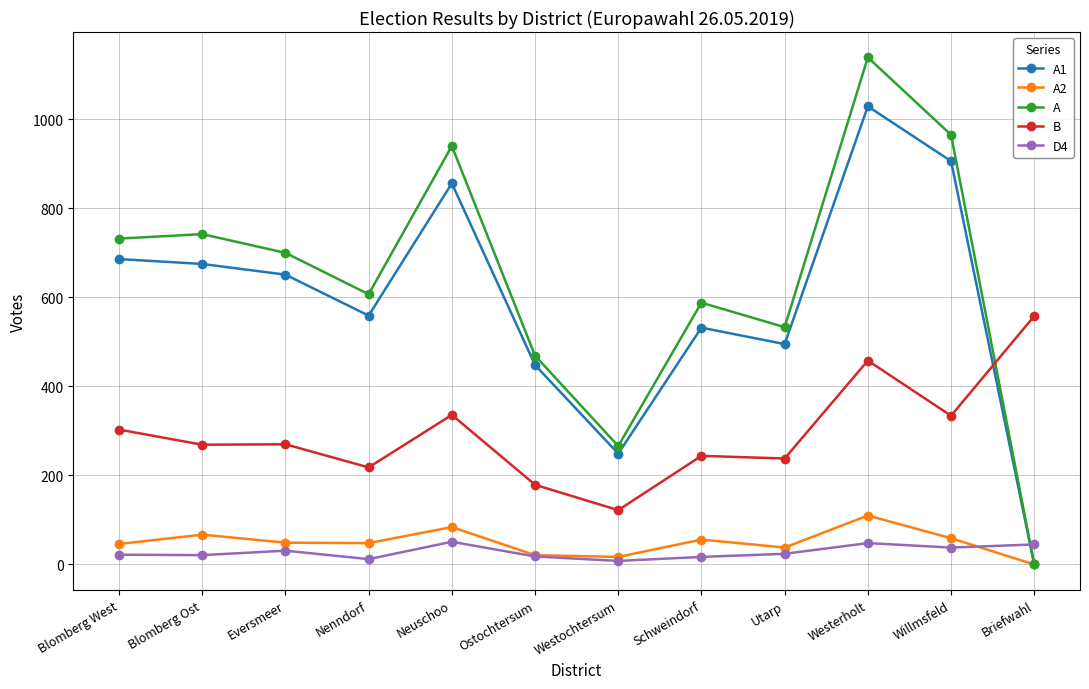

At which category is the sum across all series the highest?

Westerholt